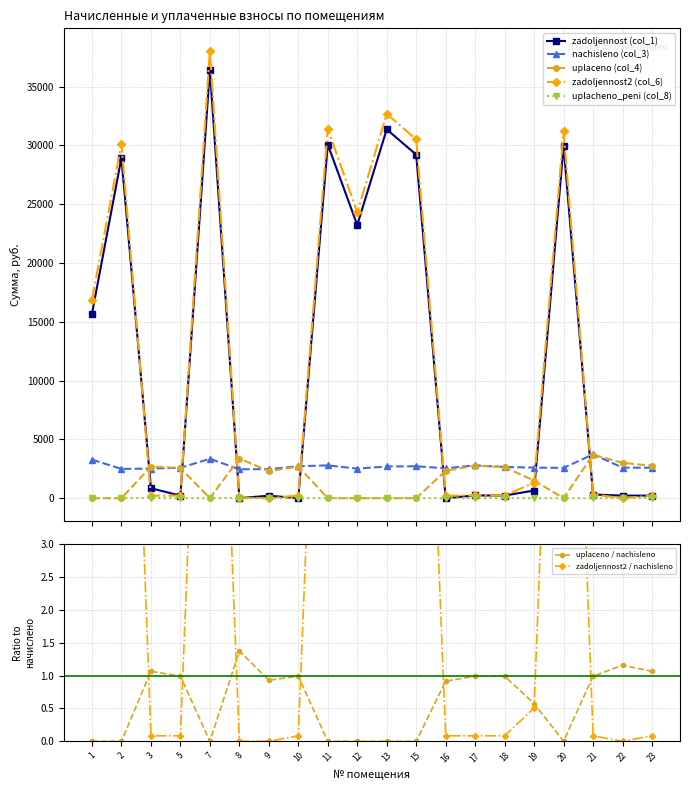

In uplacheno_peni (col_8), how many points are lower than both neighbors (excluding endpoints)?

1